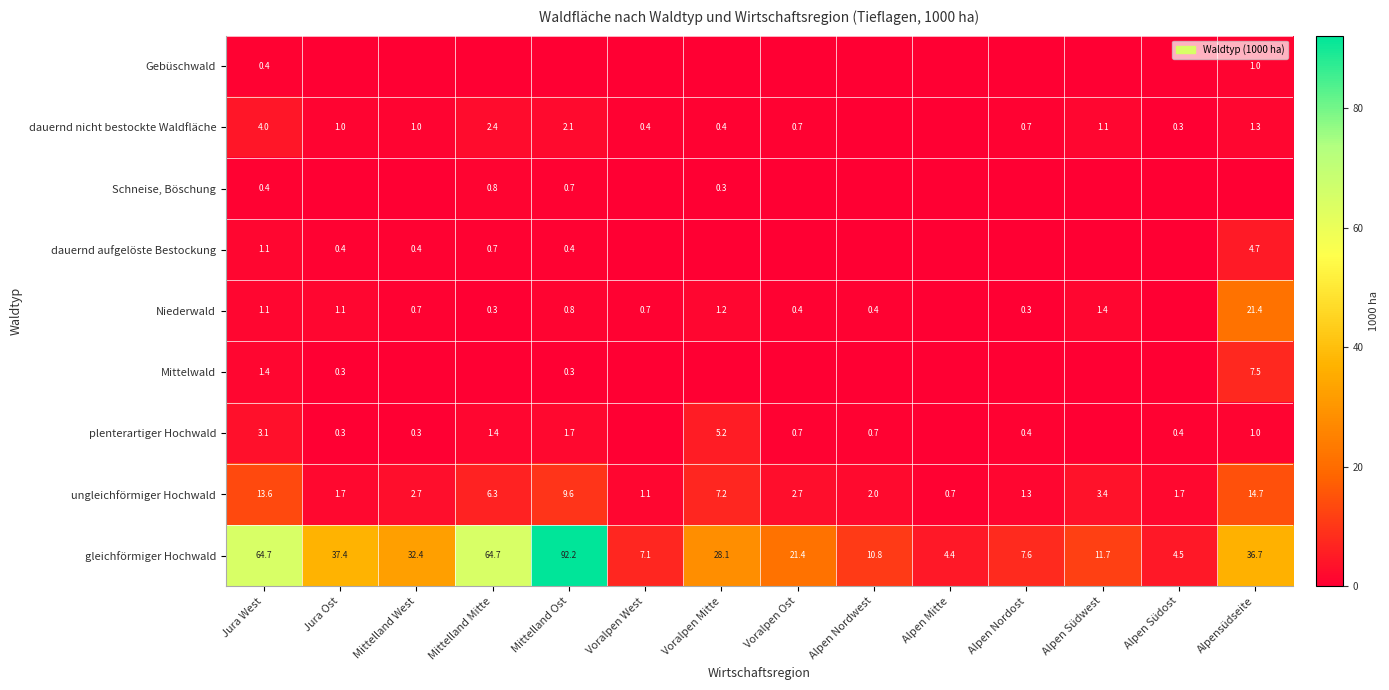

Is it true that plenterartiger Hochwald equals 5.2 at Voralpen Mitte?

True